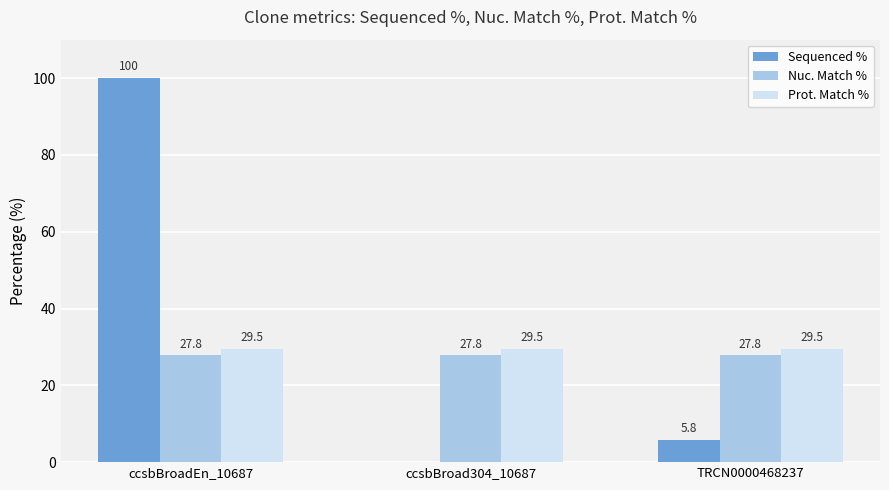

Is it true that Nuc. Match % equals 39.5 at ccsbBroadEn_10687?

False